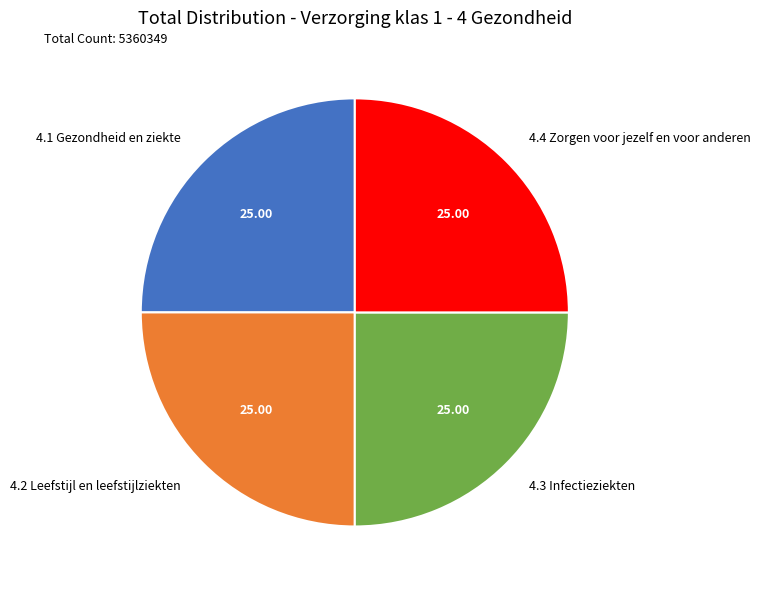

Approximately how many times larger is the value at 4.3 Infectieziekten compared to 4.4 Zorgen voor jezelf en voor anderen?

1.0